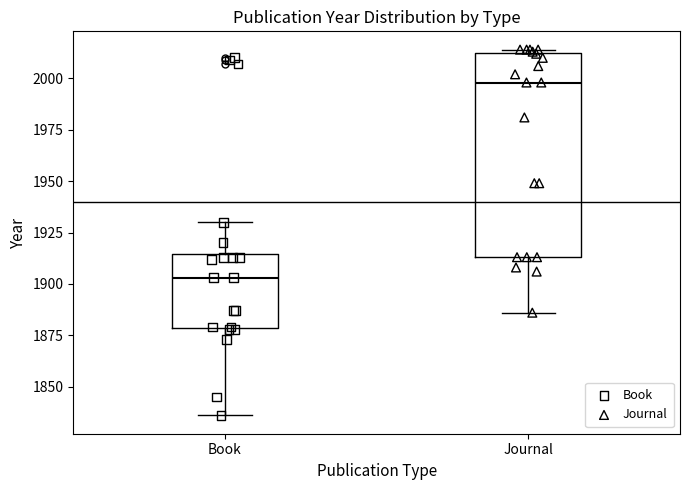

Reading left to right, transcribe this box plot: for each box, give where its median line is, the range the box spans, and where its two whiskers end, as read against the y-axis. The values are not printed on the chart, so give them approximately, as read against the axis.

Book: median 1905, box 1880 to 1915, whiskers 1835 to 1930
Journal: median 2000, box 1915 to 2010, whiskers 1885 to 2015